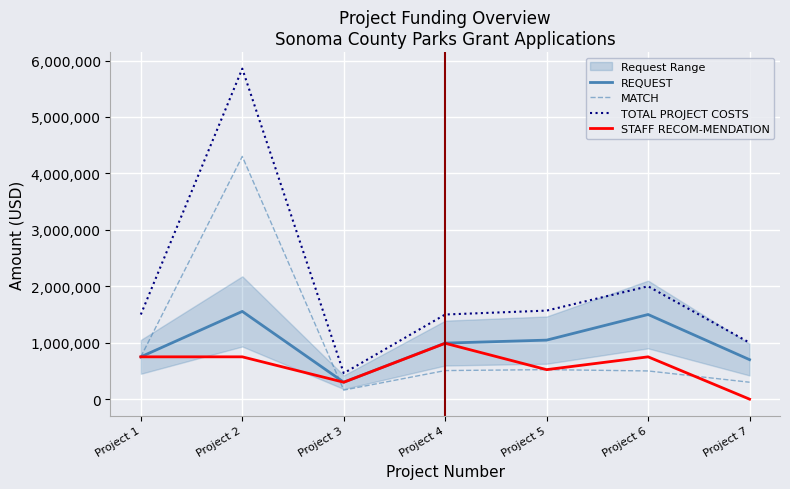

At which label is MATCH closest to 2230884?

Project 1